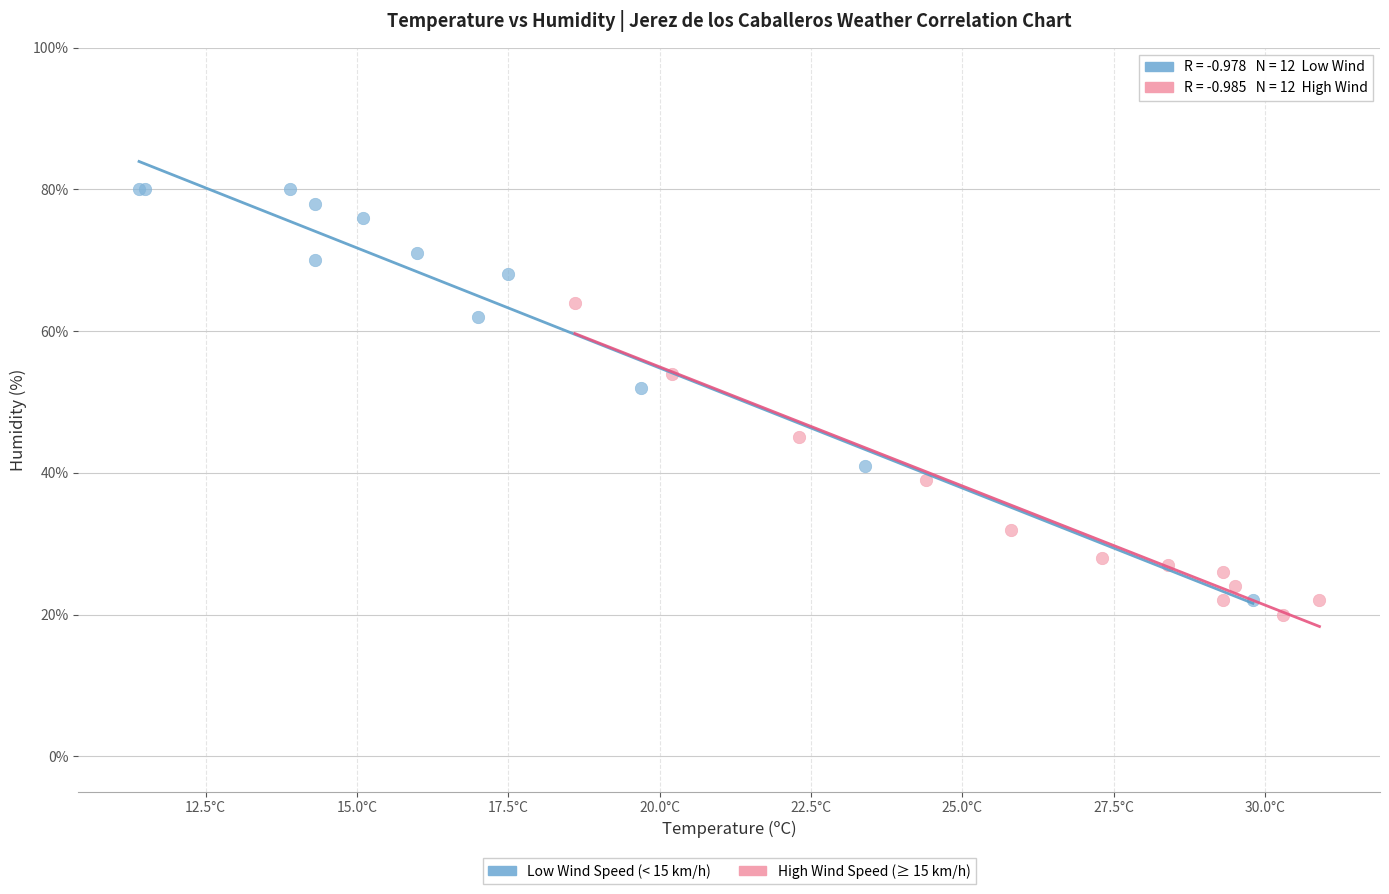

Which series contains the highest Y value?

Low Wind Speed (< 15 km/h)